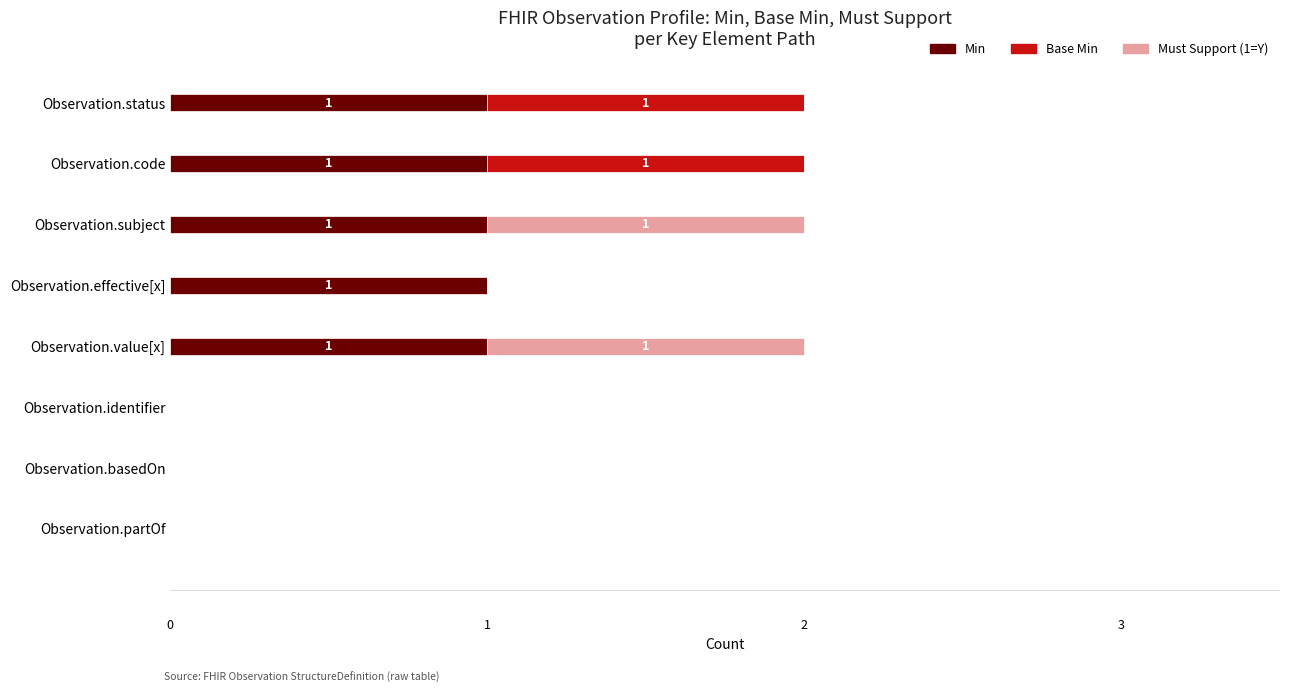

The value of Min at Observation.status is 2. True or false?

False